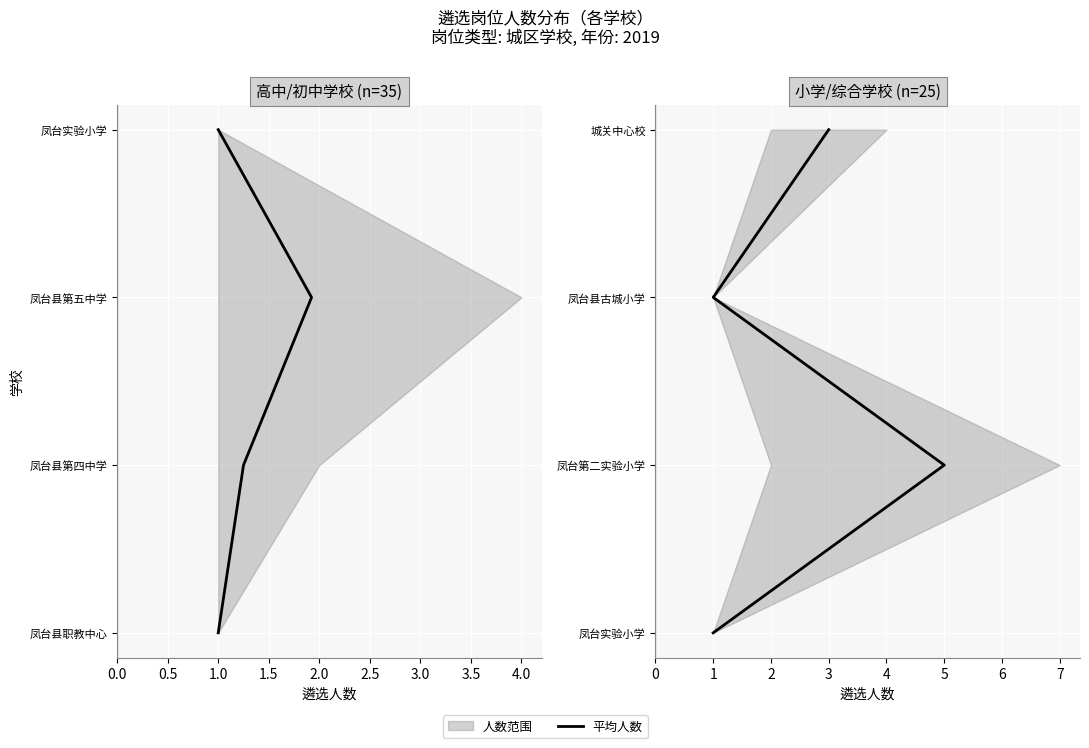

Count the number of values greater than 2.

1